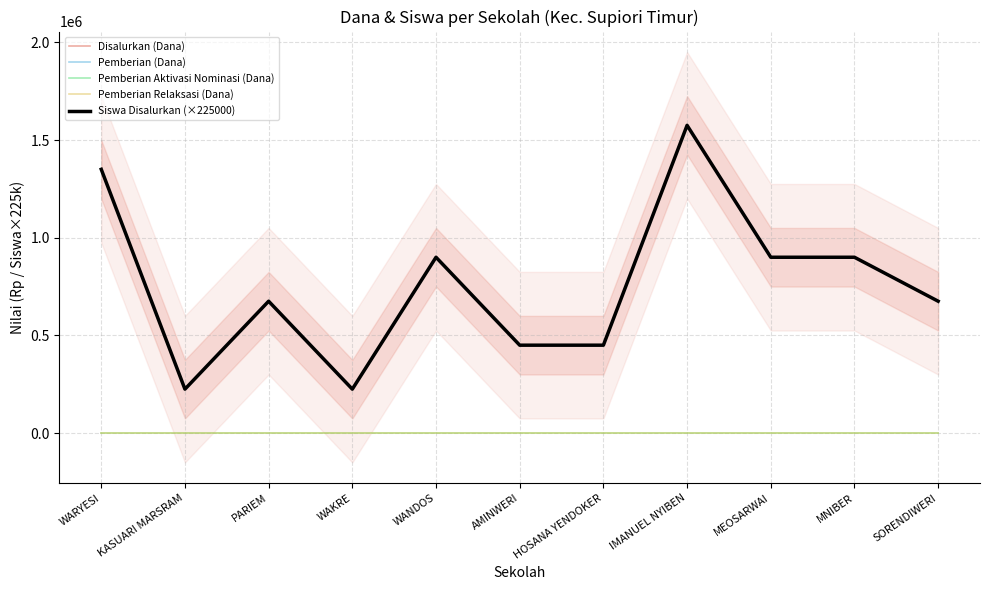

True or false: Pemberian Aktivasi Nominasi (Dana) and Disalurkan (Dana) cross at least once.

False